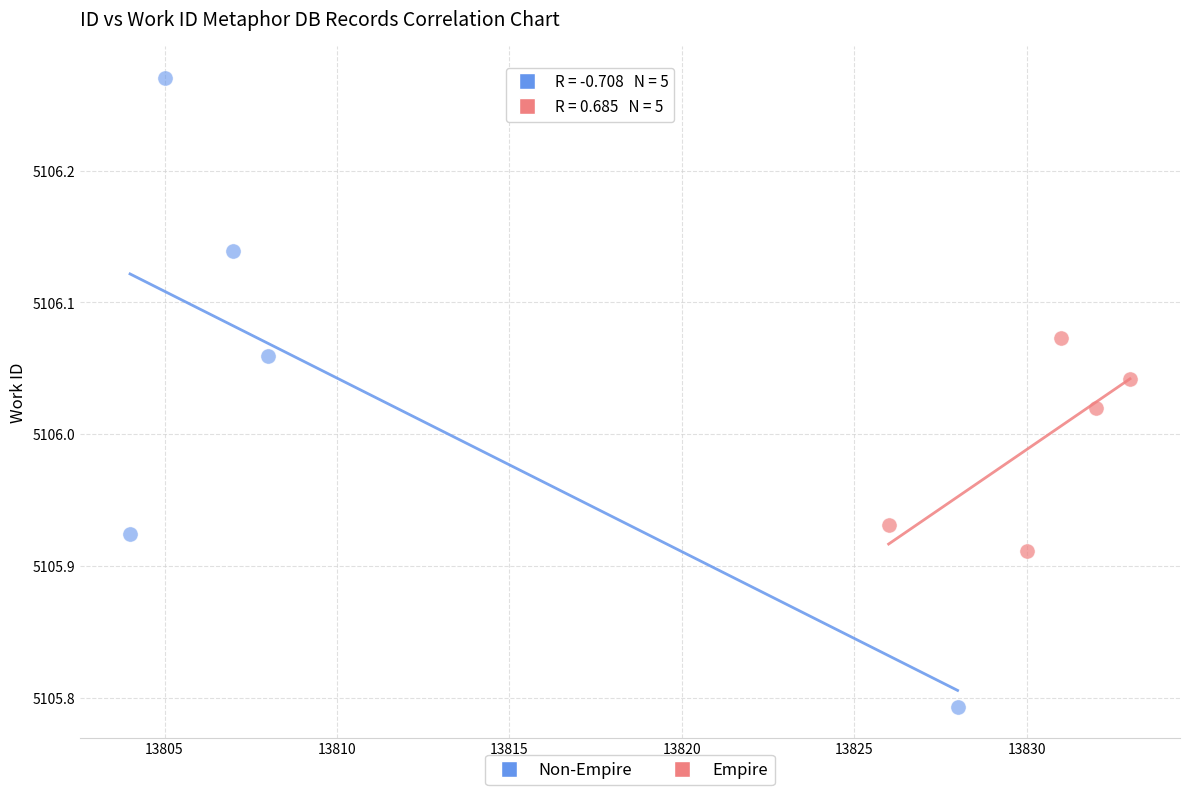

Which series has the widest spread of Y values?

Non-Empire